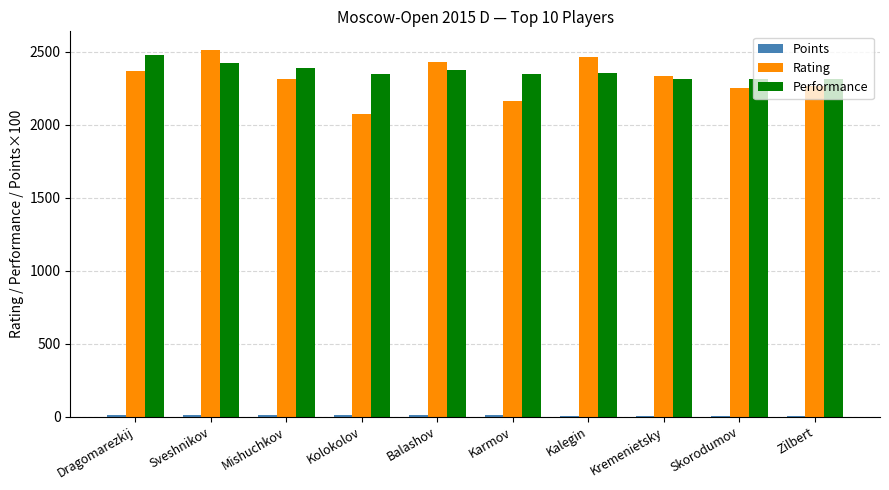

What is the greatest value displayed?

2514.0